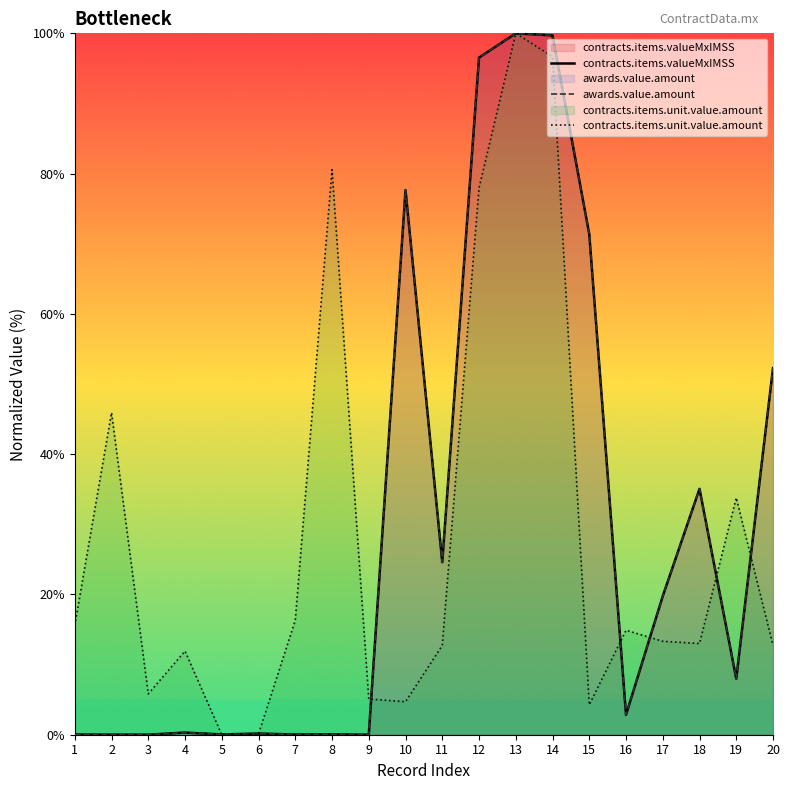

What is the value of the awards.value.amount point at the 18th from the left?

35.1